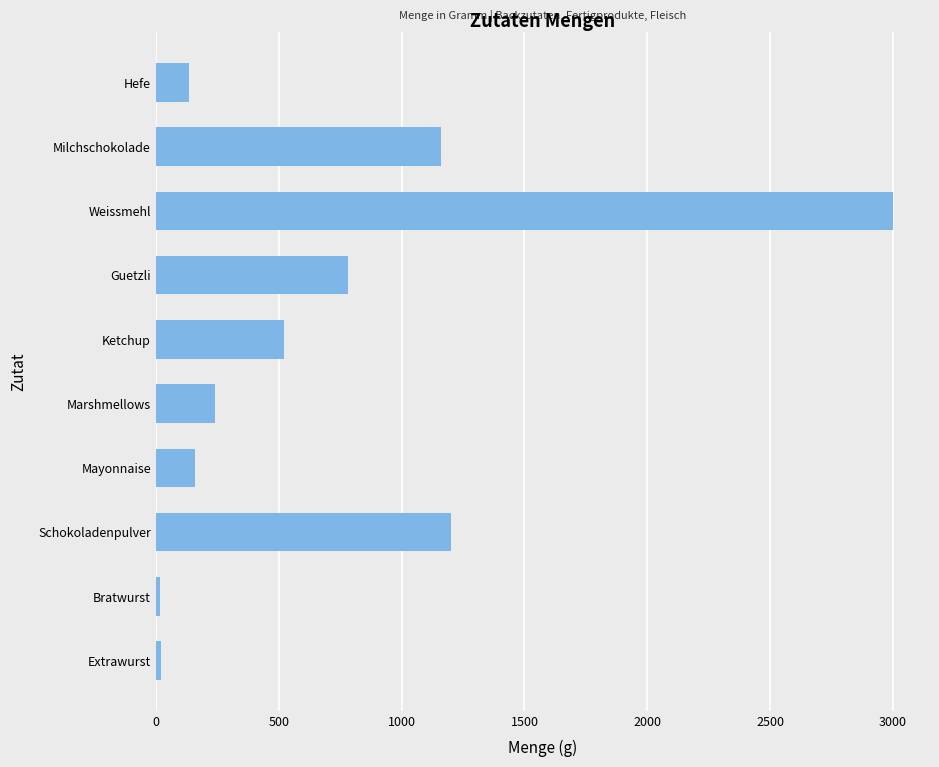

How many values are below 520?

5